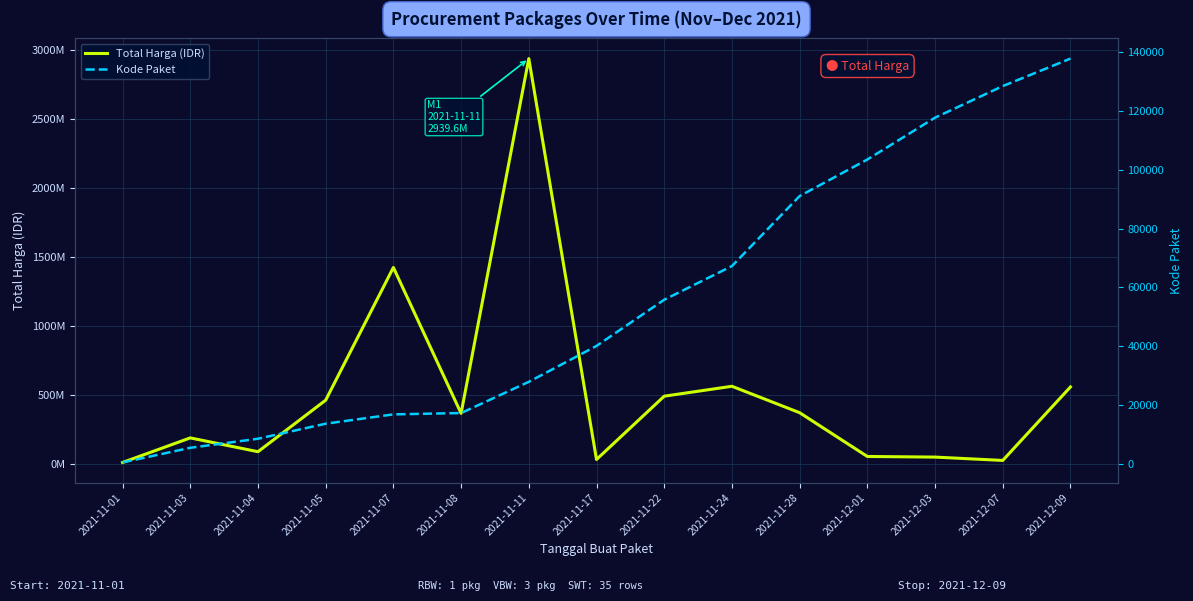

True or false: Total Harga (IDR) and Kode Paket cross at least once.

False